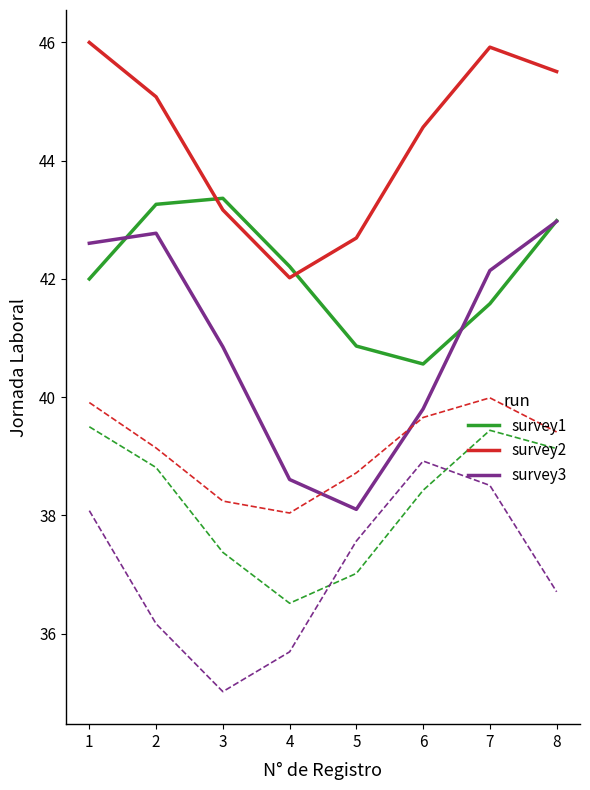

Is this an area chart (filled region under the line)?

No